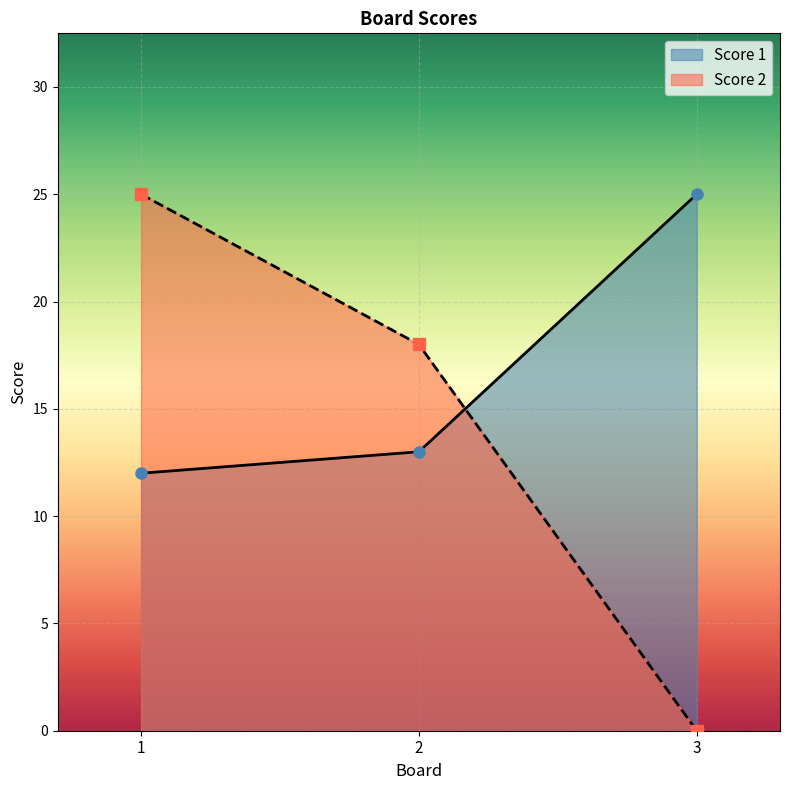

What is the difference between the highest and lowest values at 3?

25